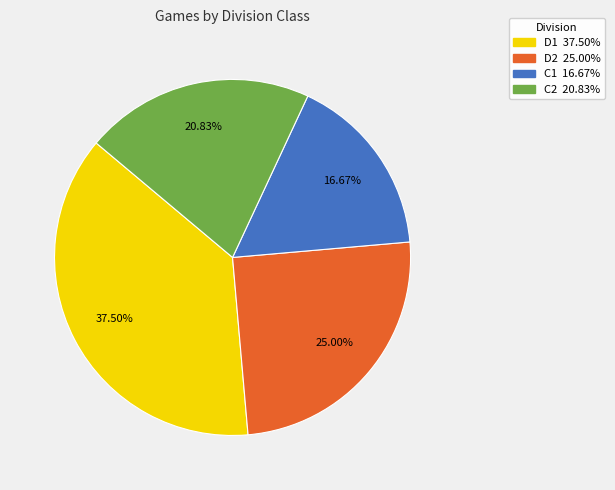

What percentage is the C1 slice, to the nearest percent?

17%